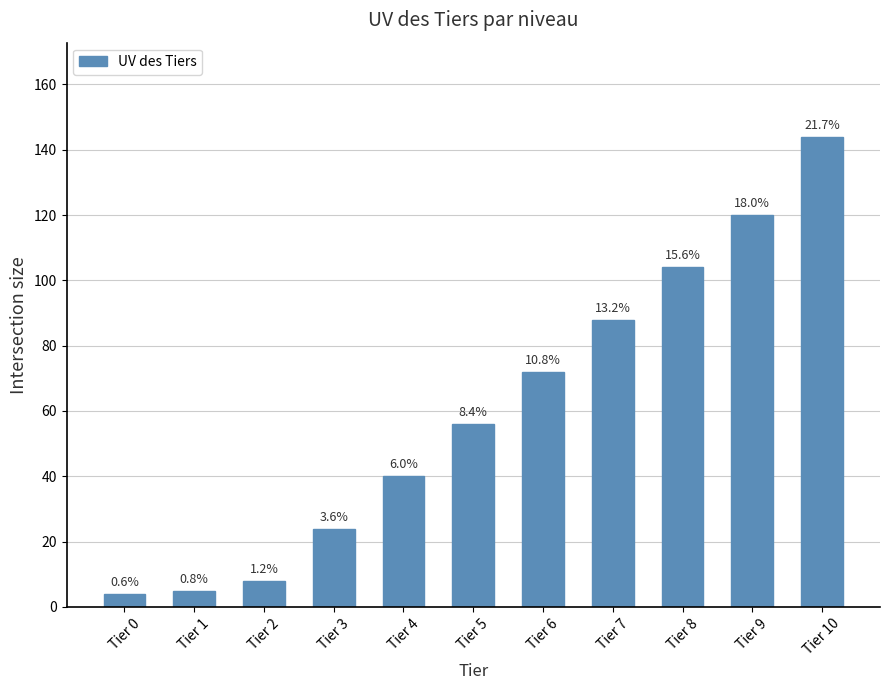

The value at Tier 9 is 73. True or false?

False